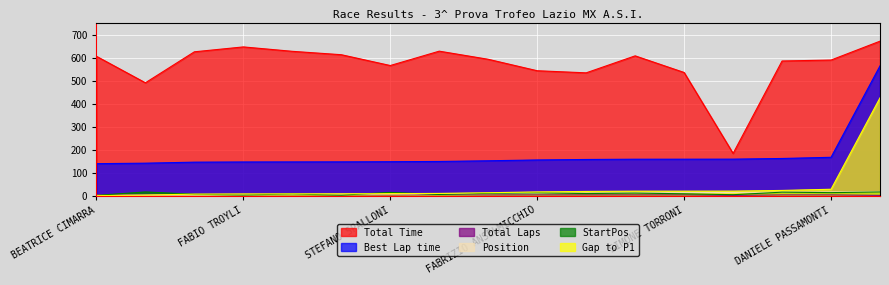

Between KEVIN CURI and RICCARDO BUSSOLETTI, which series saw the biggest shift?

Total Time